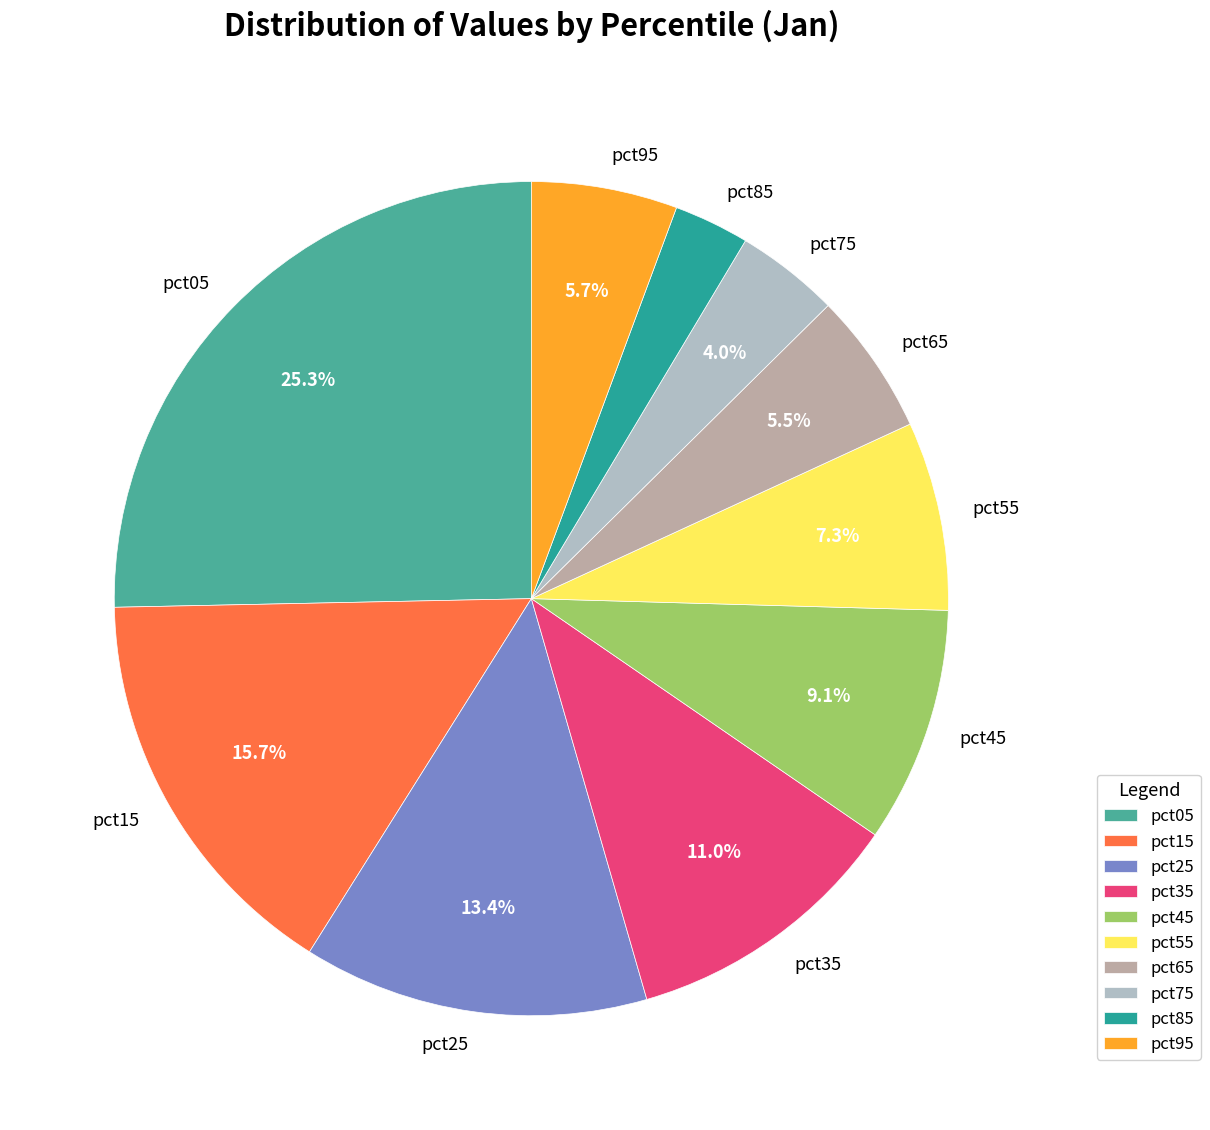

Which category has the biggest portion of the pie?

pct05